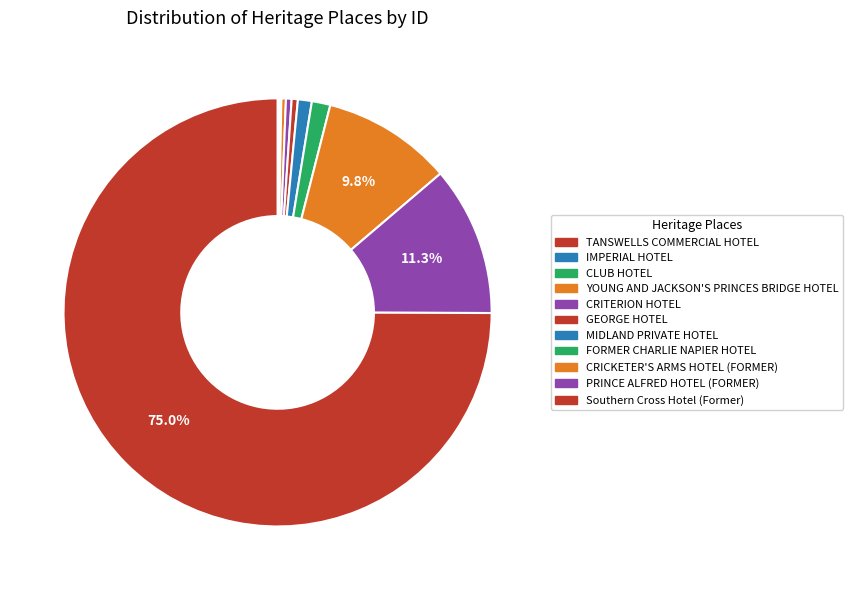

Which has a higher value, IMPERIAL HOTEL or PRINCE ALFRED HOTEL (FORMER)?

PRINCE ALFRED HOTEL (FORMER)